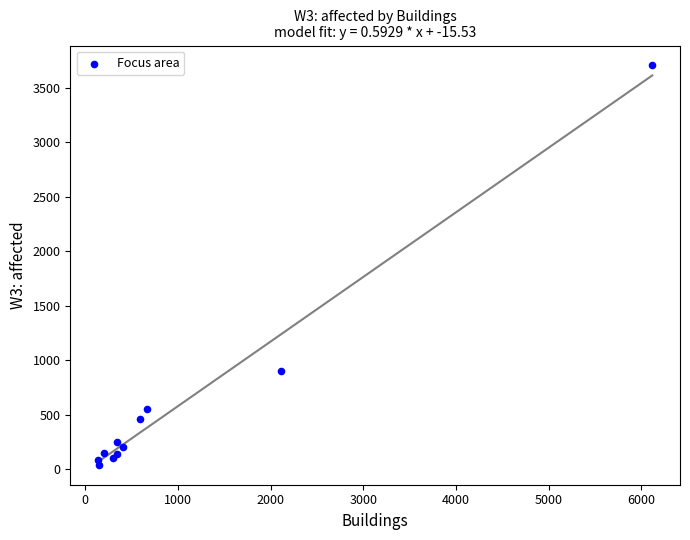

What Y value in the scatter plot is closest to 1871?

896